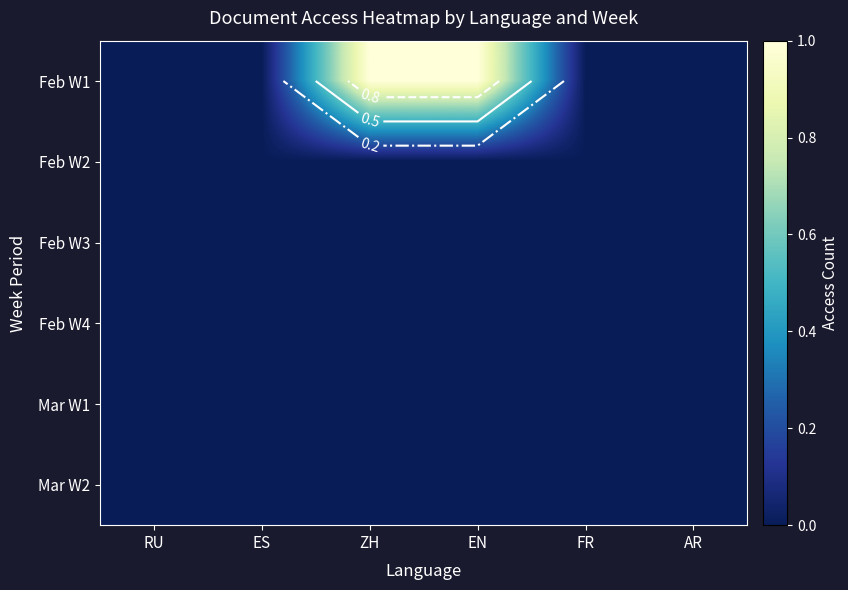

At how many categories does at least one series exceed 0?

2